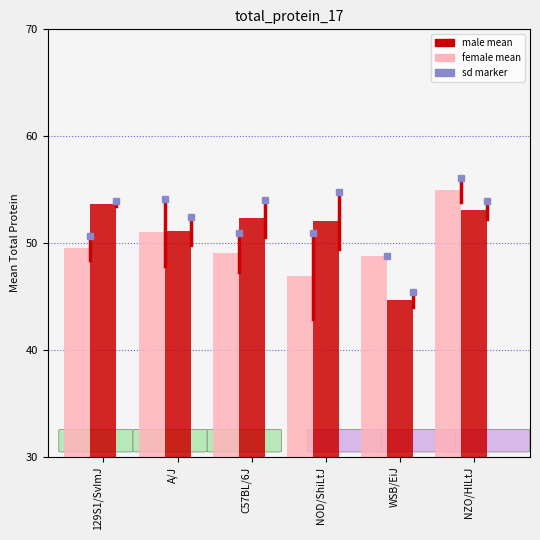

How many series are shown in this chart?

2